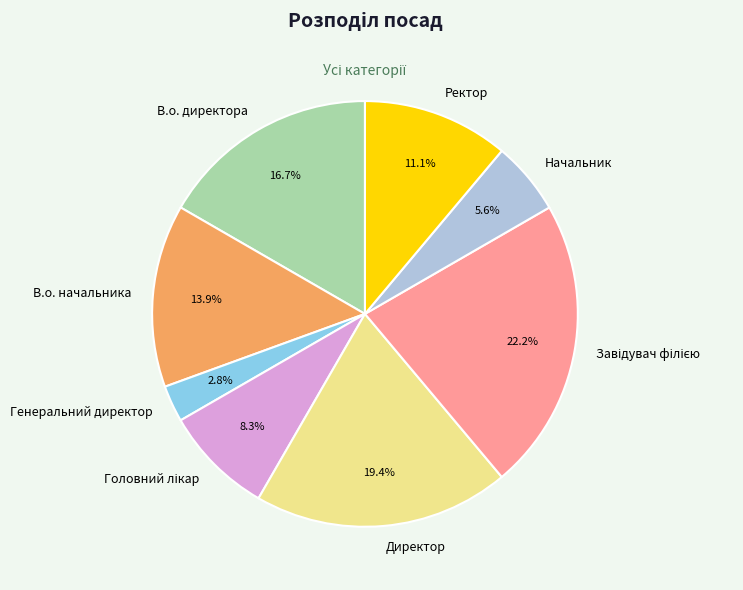

True or false: Директор accounts for 13% of the total.

False